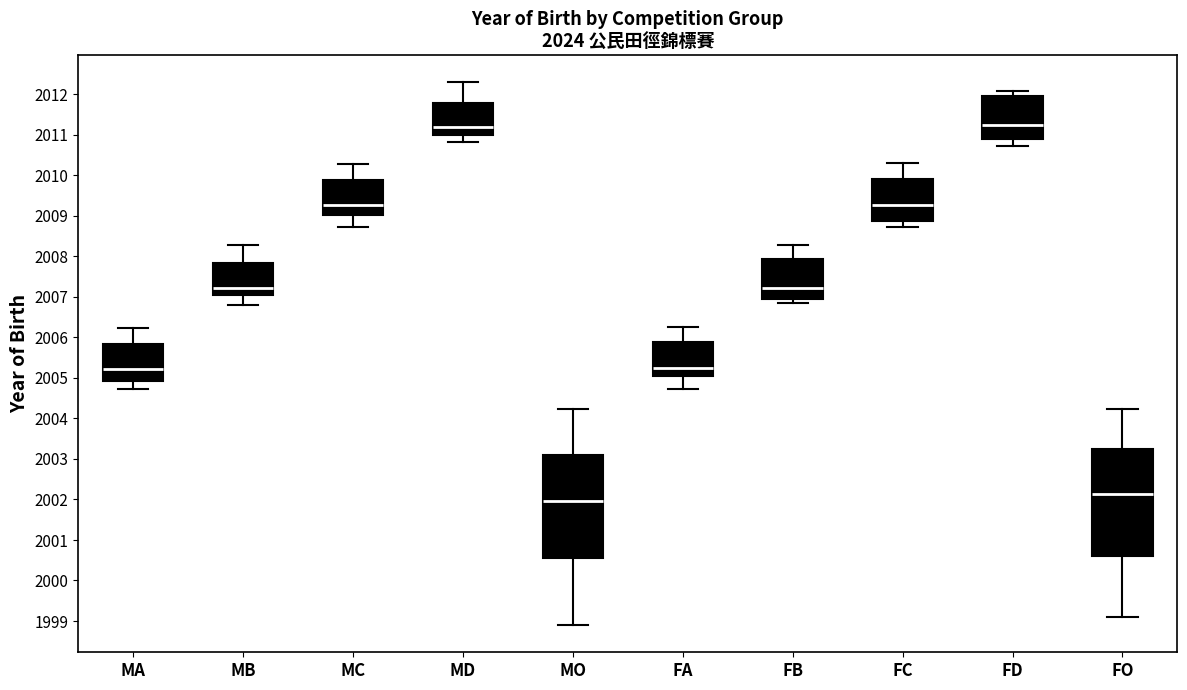

Reading left to right, read every box against the y-axis: the position of its median line, the range the box covers, and the ends of its whiskers. The values are not printed on the chart, so give them approximately, as read against the axis.

MA: median 2005.2, box 2004.9 to 2005.8, whiskers 2004.7 to 2006.2
MB: median 2007.2, box 2007.1 to 2007.8, whiskers 2006.8 to 2008.3
MC: median 2009.3, box 2009.0 to 2009.9, whiskers 2008.7 to 2010.3
MD: median 2011.2, box 2011.0 to 2011.8, whiskers 2010.8 to 2012.3
MO: median 2002.0, box 2000.6 to 2003.1, whiskers 1998.9 to 2004.2
FA: median 2005.2, box 2005.0 to 2005.9, whiskers 2004.7 to 2006.2
FB: median 2007.2, box 2006.9 to 2007.9, whiskers 2006.8 to 2008.3
FC: median 2009.3, box 2008.9 to 2009.9, whiskers 2008.7 to 2010.3
FD: median 2011.2, box 2010.9 to 2012.0, whiskers 2010.7 to 2012.1
FO: median 2002.1, box 2000.6 to 2003.2, whiskers 1999.1 to 2004.2